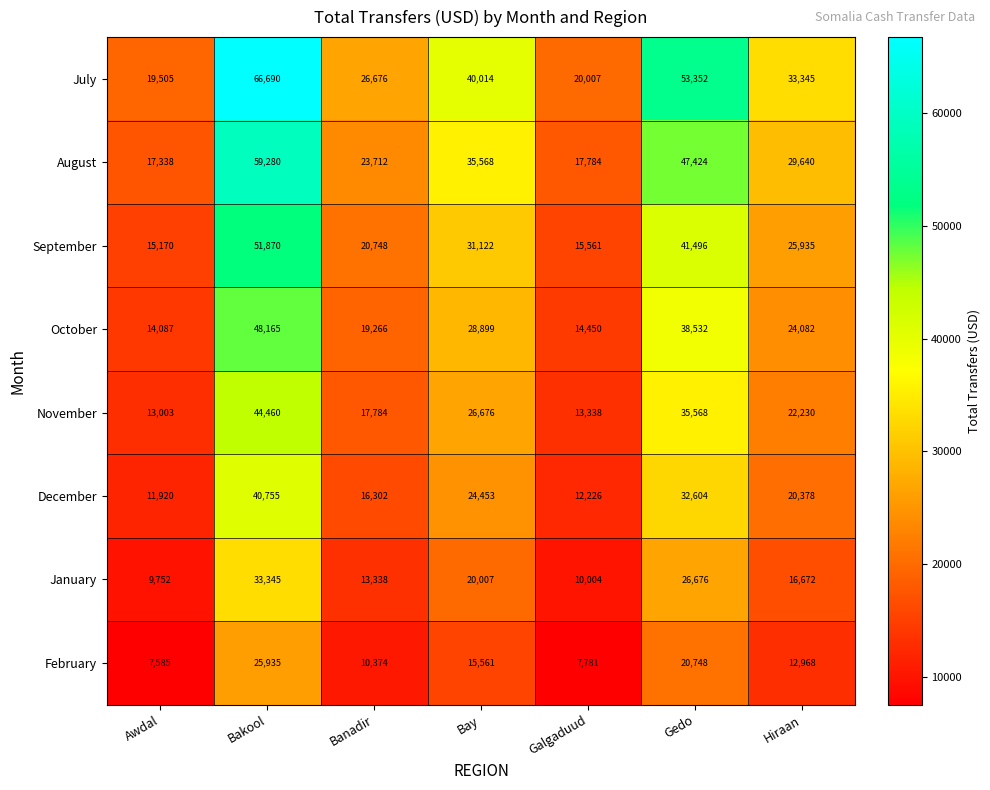

At which label does August reach its minimum?

Awdal